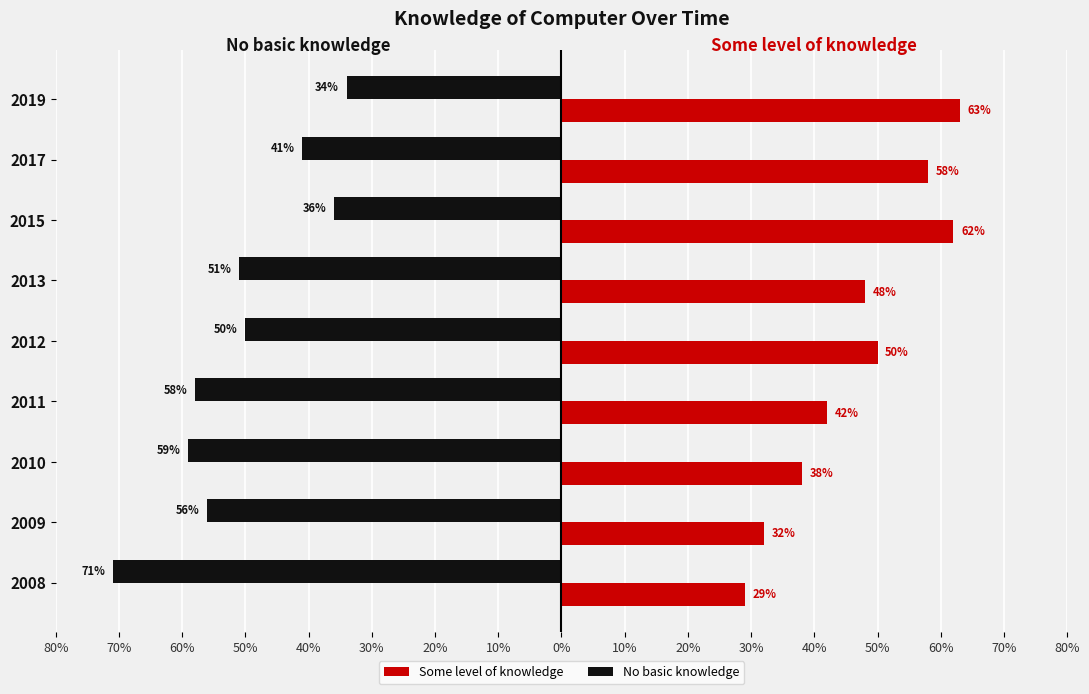

What is the difference between the maximum and second lowest values in the Some level of knowledge series?

31